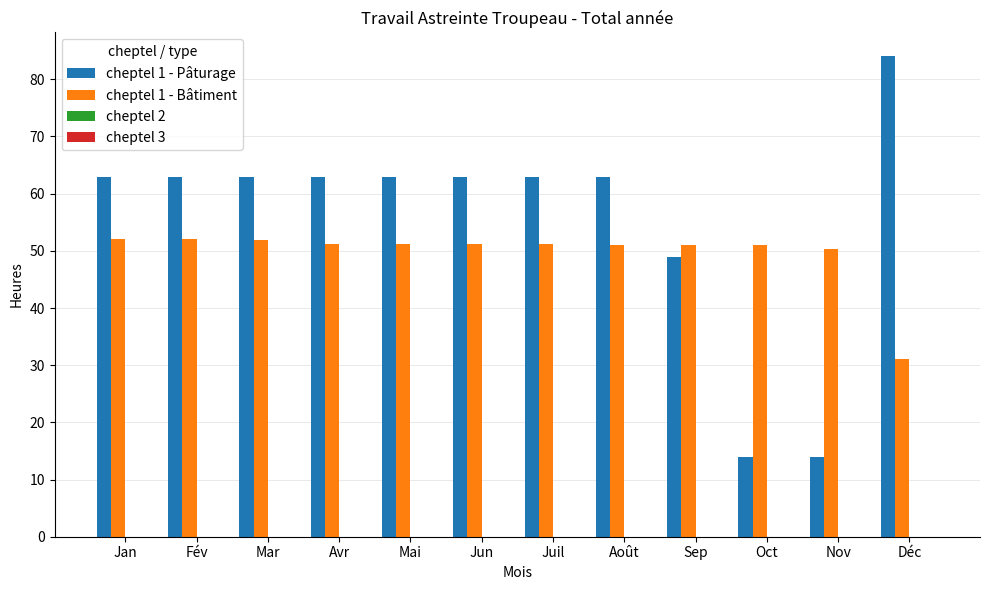

What is the label of the 1st bar from the right?

Déc